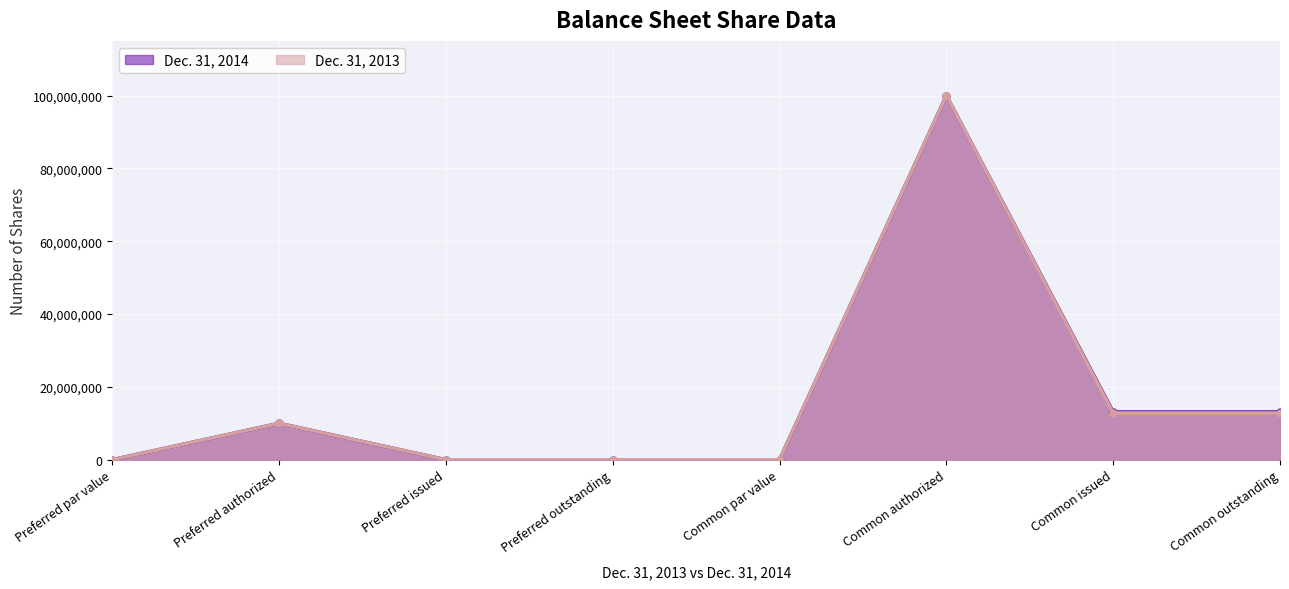

The Dec. 31, 2013 series shows 12845072 at Common issued. True or false?

True